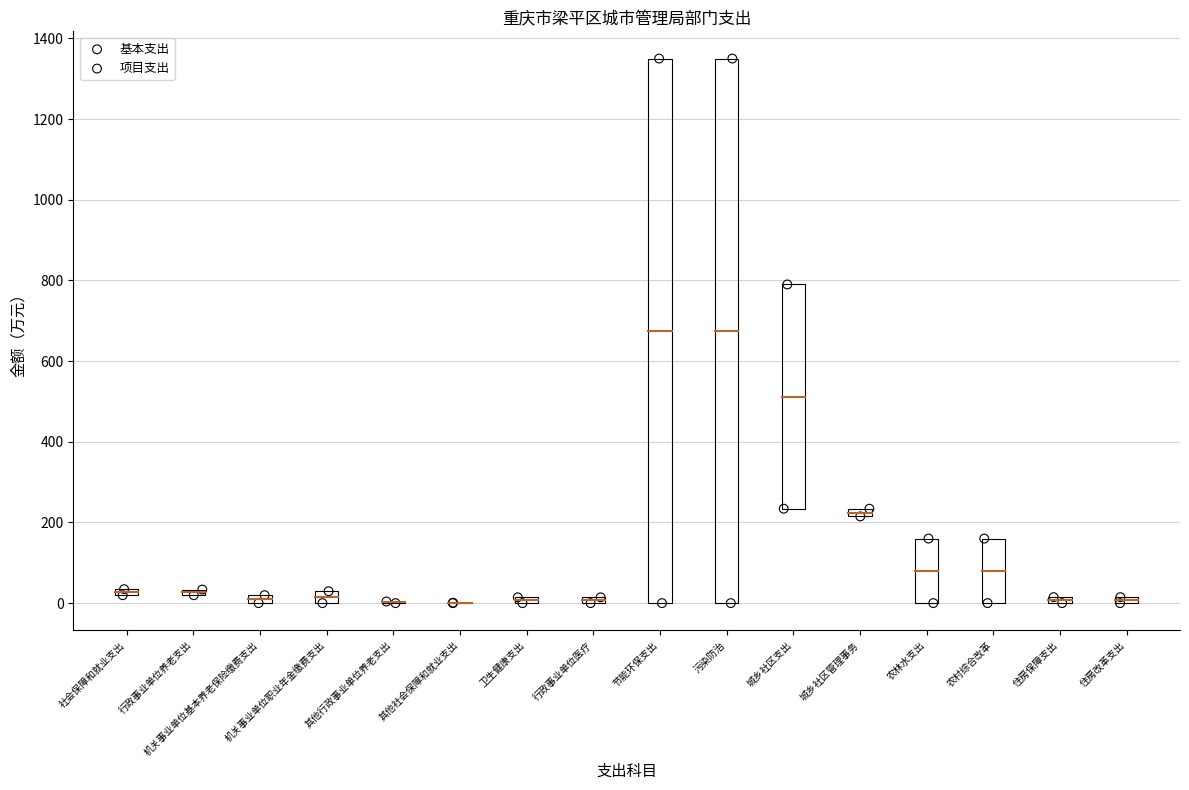

Which series has the largest Y range (max minus min)?

项目支出